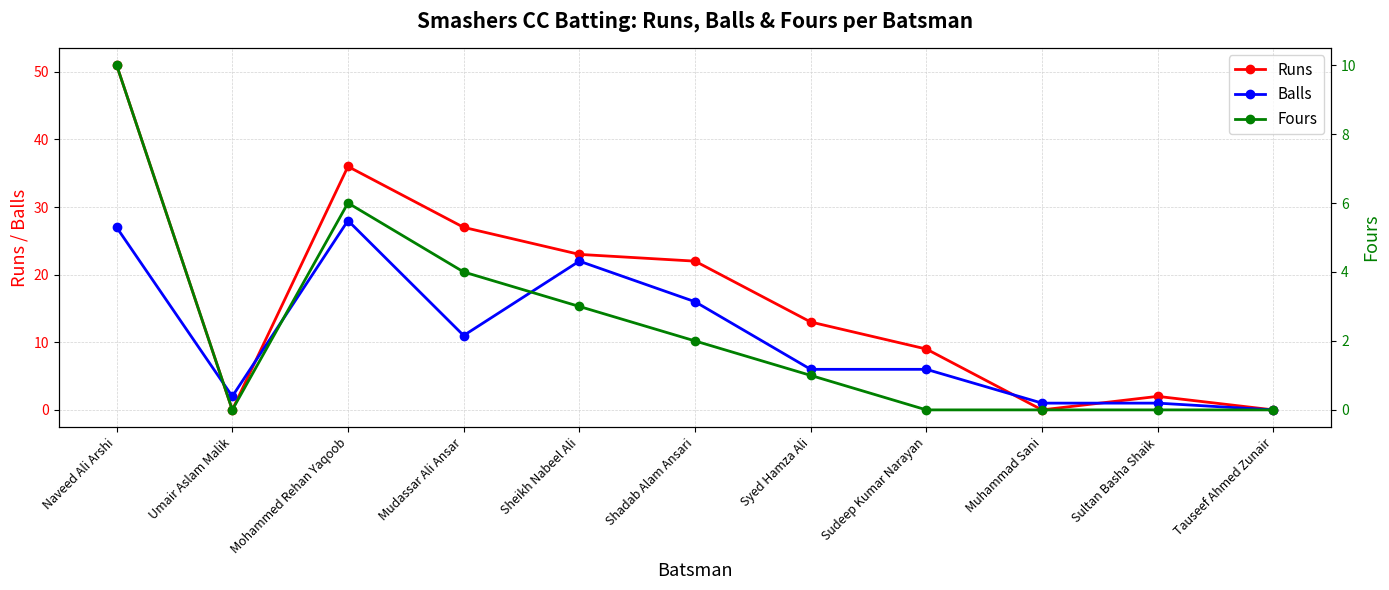

True or false: Runs and Fours intersect in this chart.

False